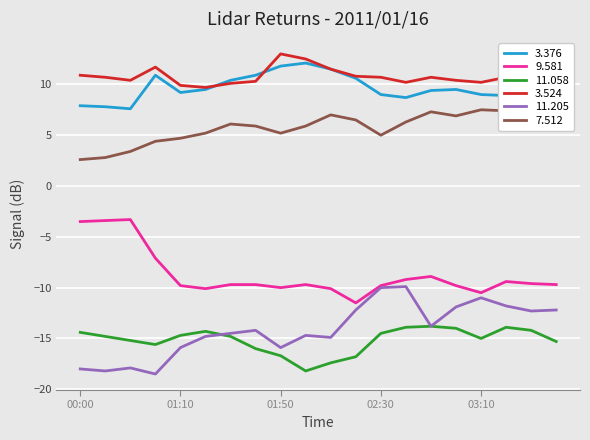

What is the minimum value shown in the chart?

-18.5